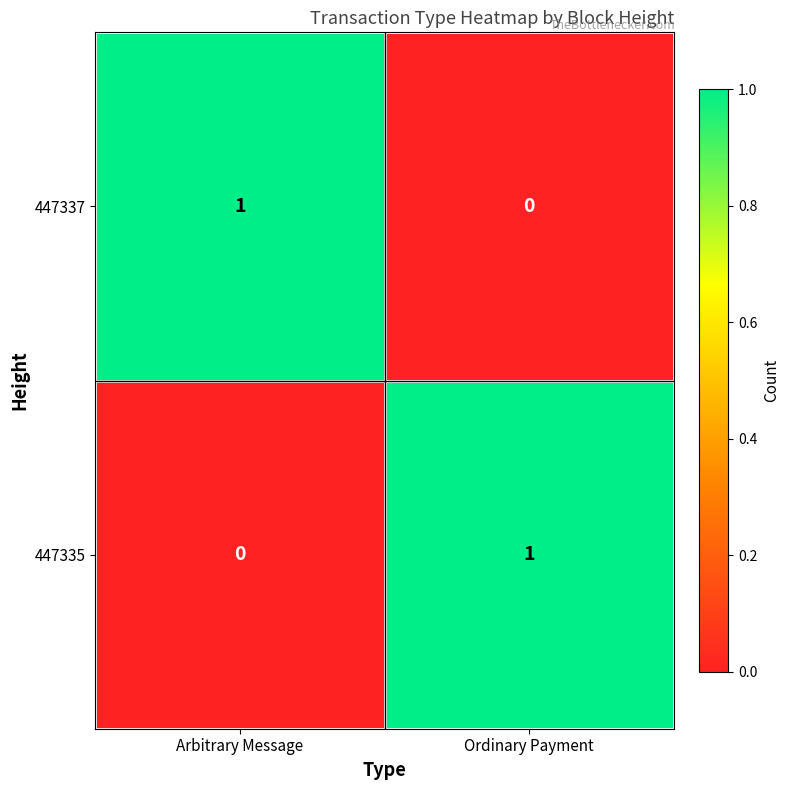

At which label does 447335 reach its peak?

Ordinary Payment